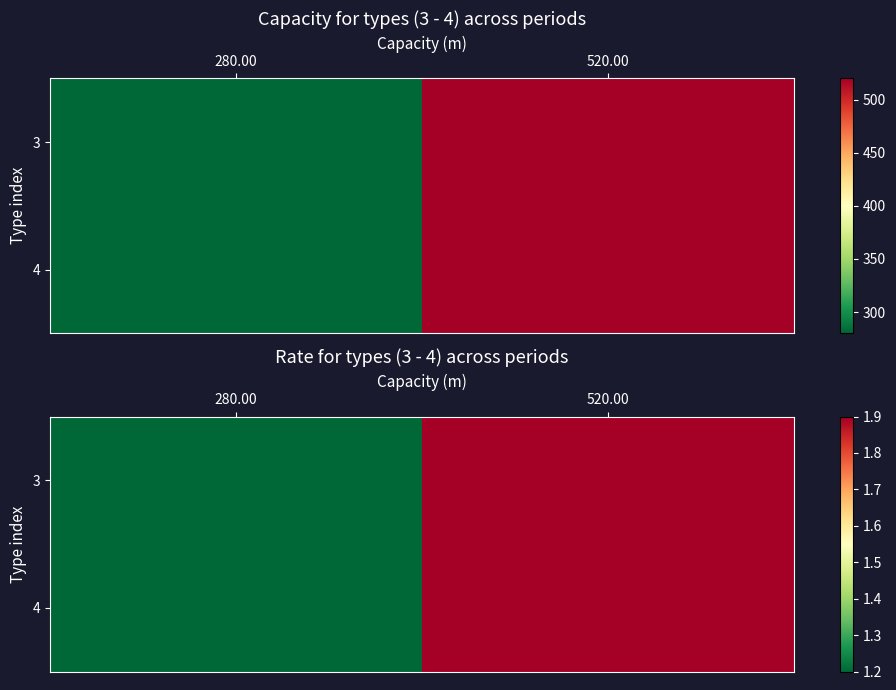

What is the difference between the 3 values at 280.00 and 520.00?

0.7